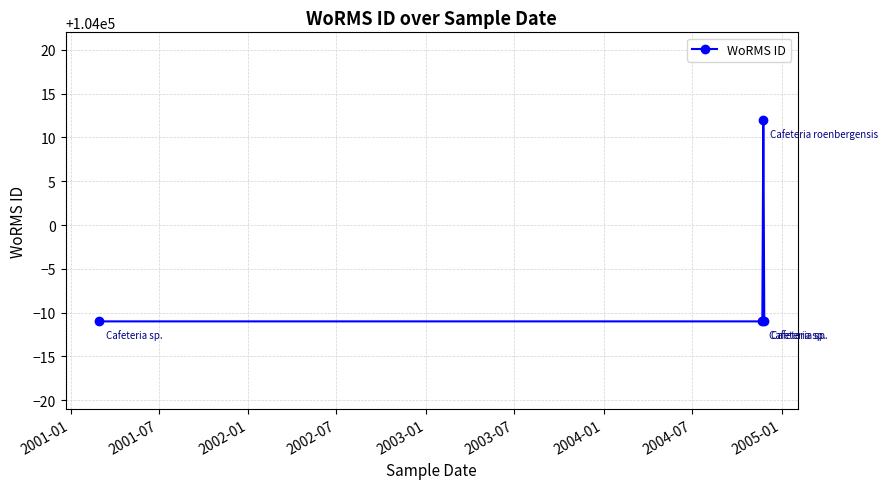

How many interior local peaks (higher than both neighbors) does the data have?

1